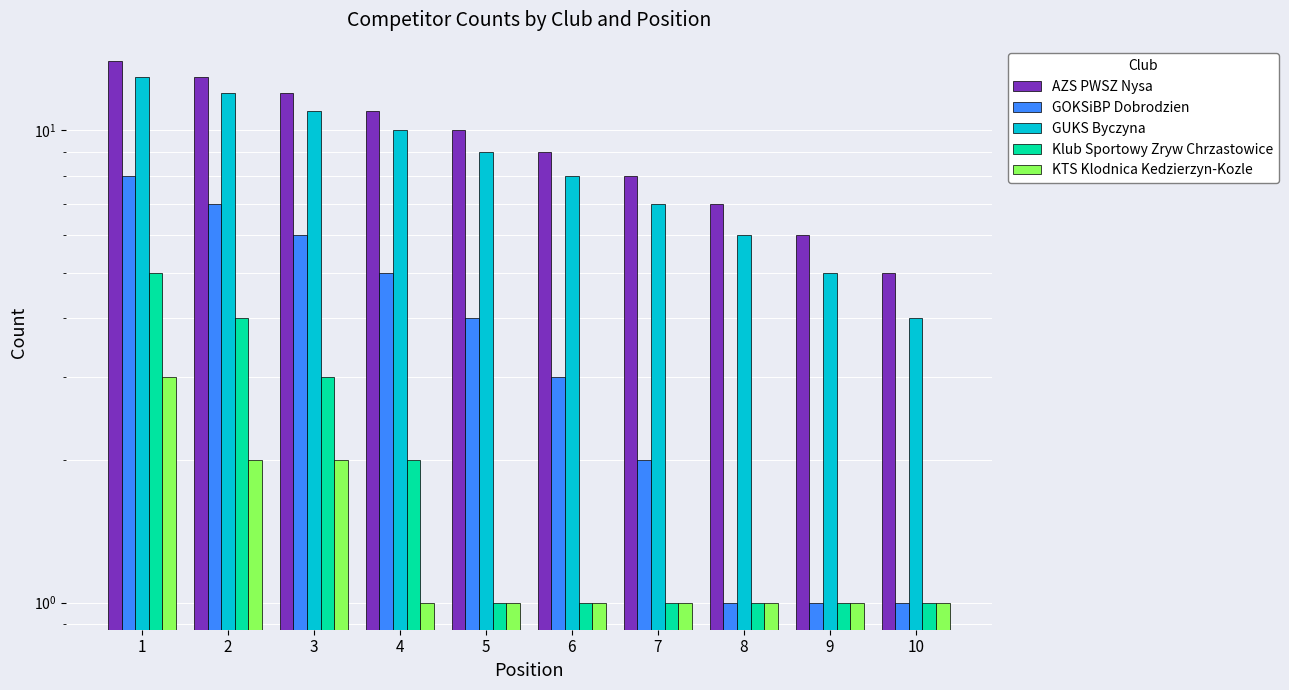

Which category has the highest value across all series?

1